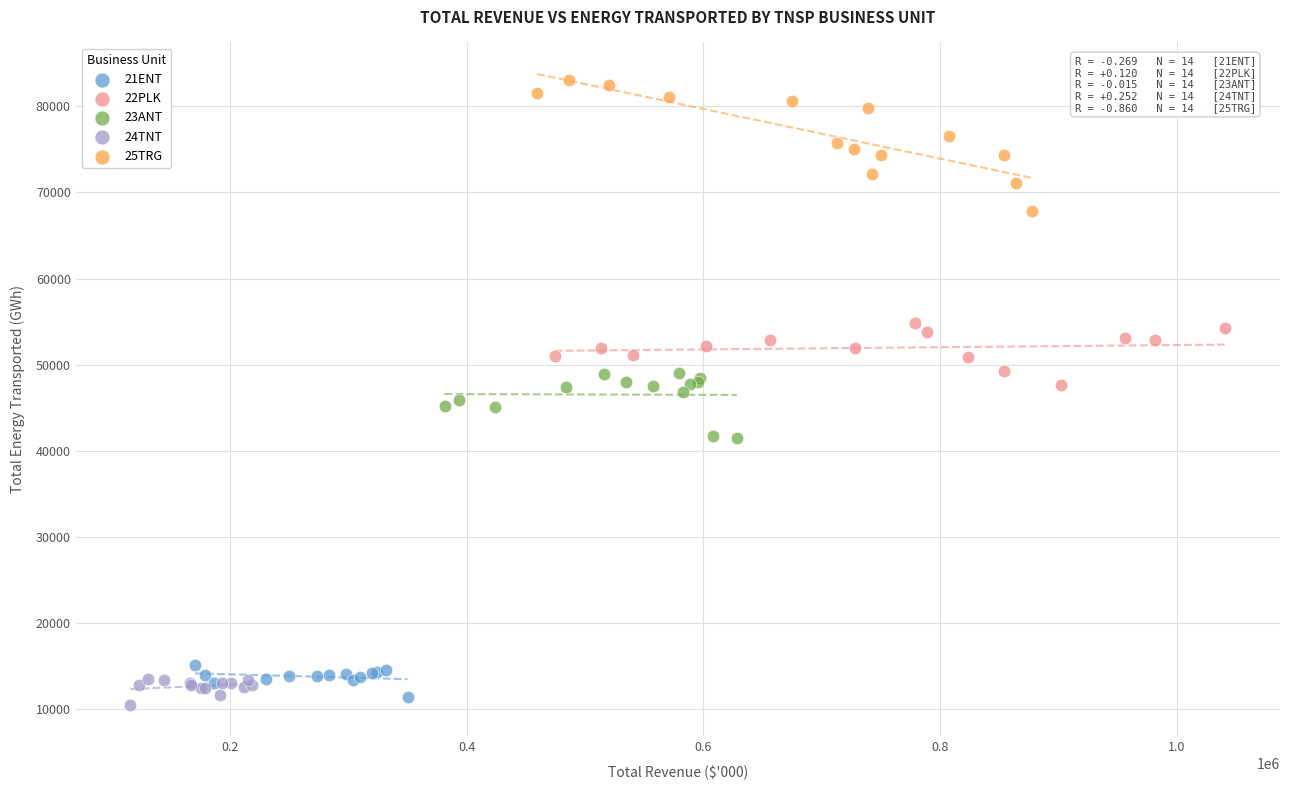

Which series has the widest spread of Y values?

25TRG